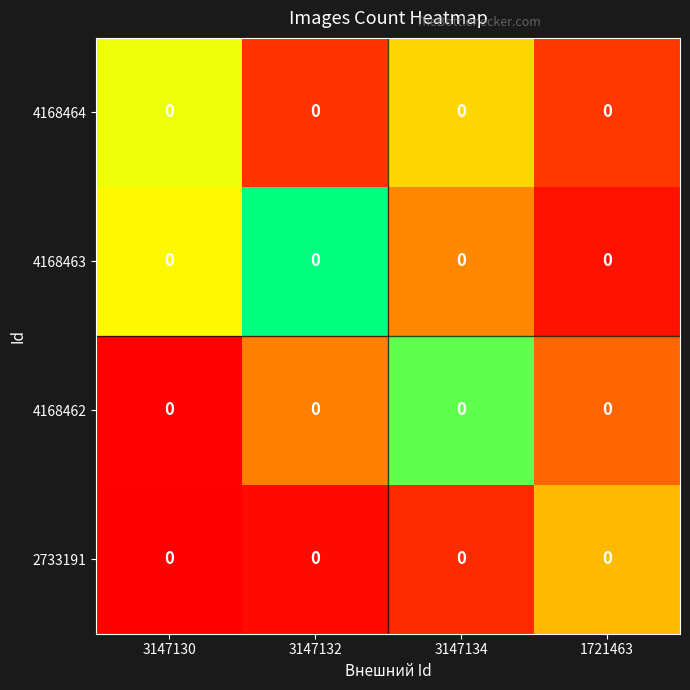

Count the row_0 values in the range 0 to 1.

4